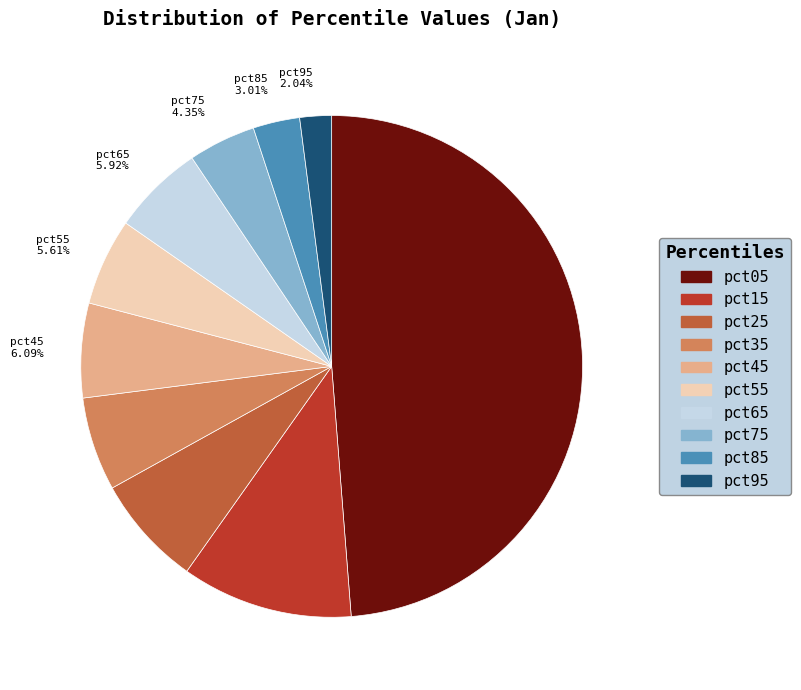

To the nearest percent, what portion does pct85 represent?

3%